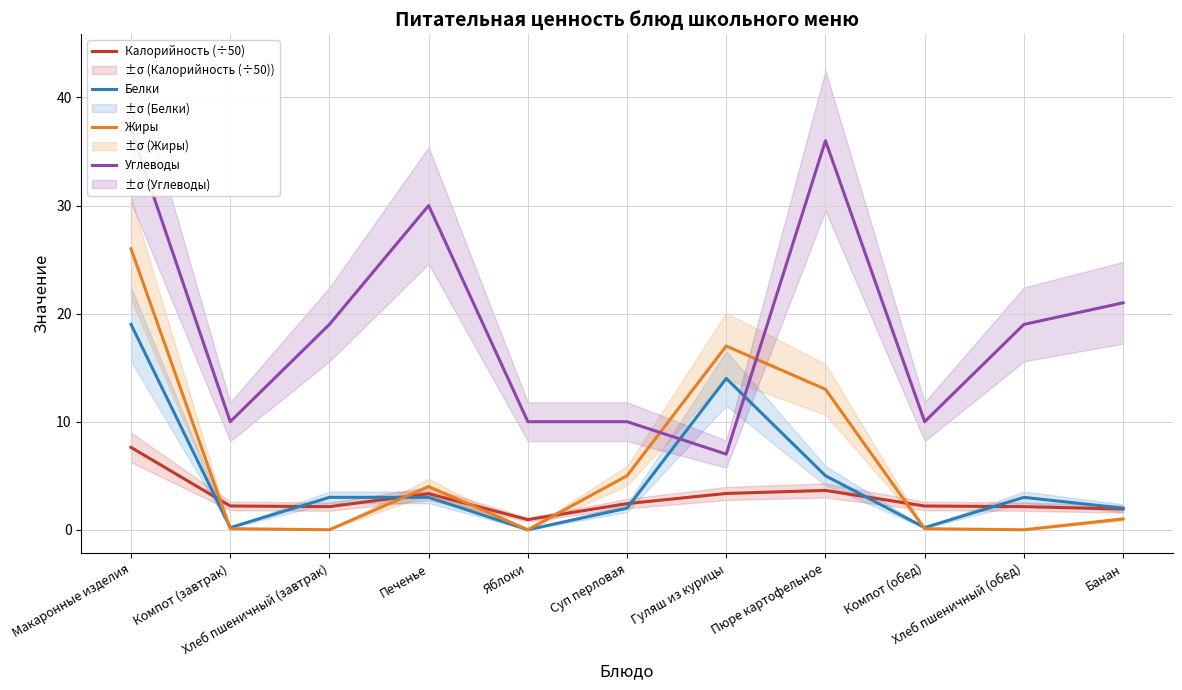

Between Хлеб пшеничный (завтрак) and Яблоки, which is larger?

Хлеб пшеничный (завтрак)